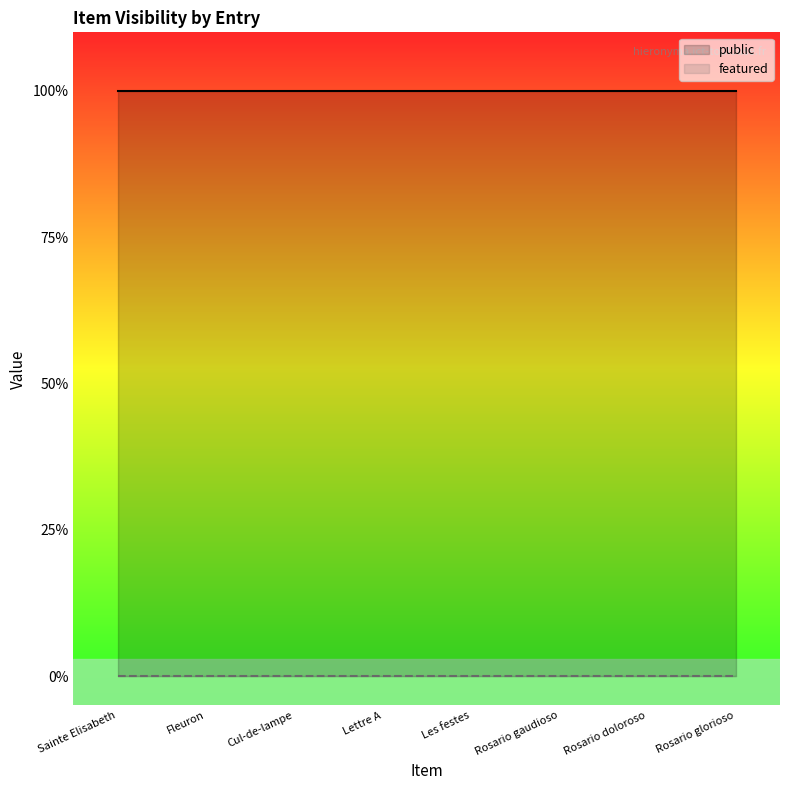

The public series shows 1 at Fleuron. True or false?

True